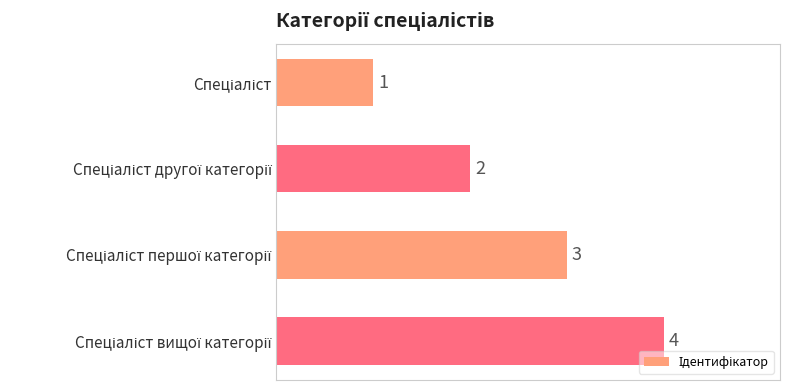

Count the number of data series in this chart.

1